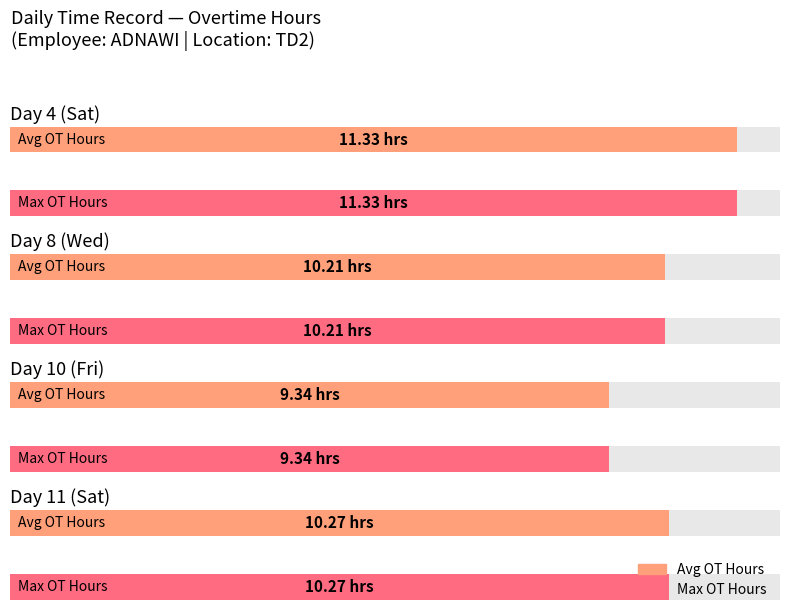

The value of OT (Overtime Hours) at Day 11 (Sat) is 10.3. True or false?

True